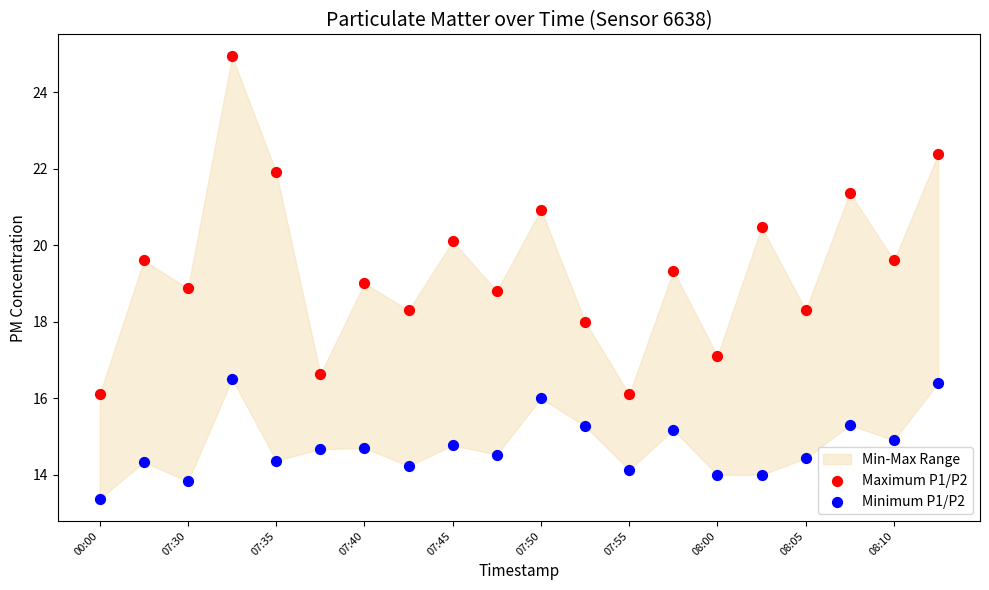

Which series has the largest Y range (max minus min)?

Maximum P1/P2